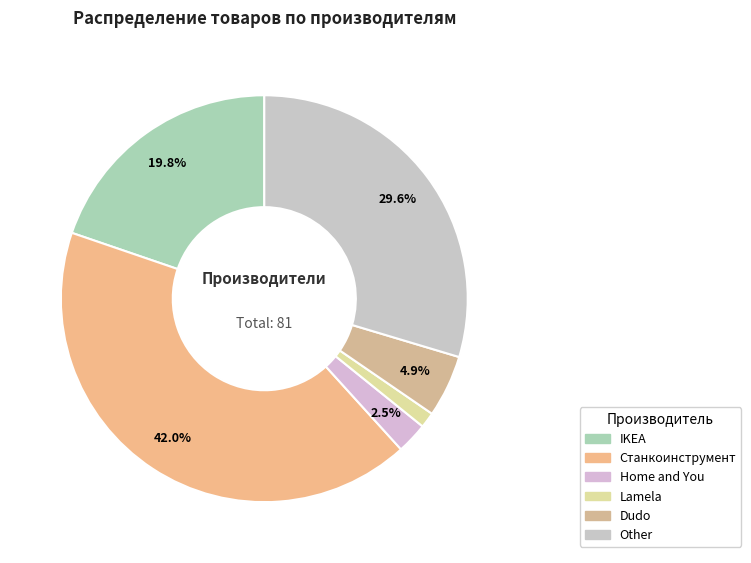

Count the number of slices in the pie.

6